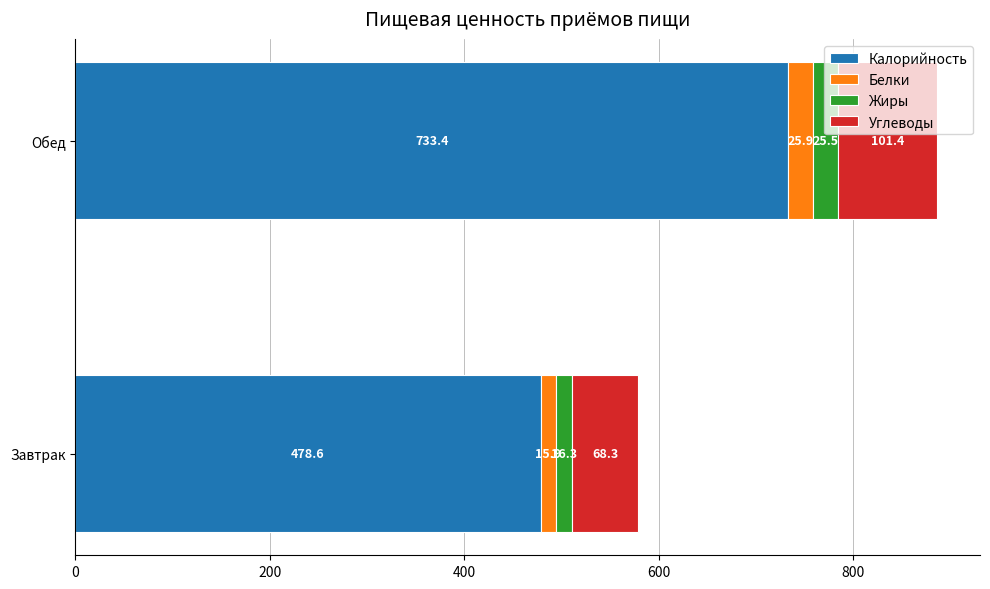

What is the lowest value of the Калорийность series?

478.6